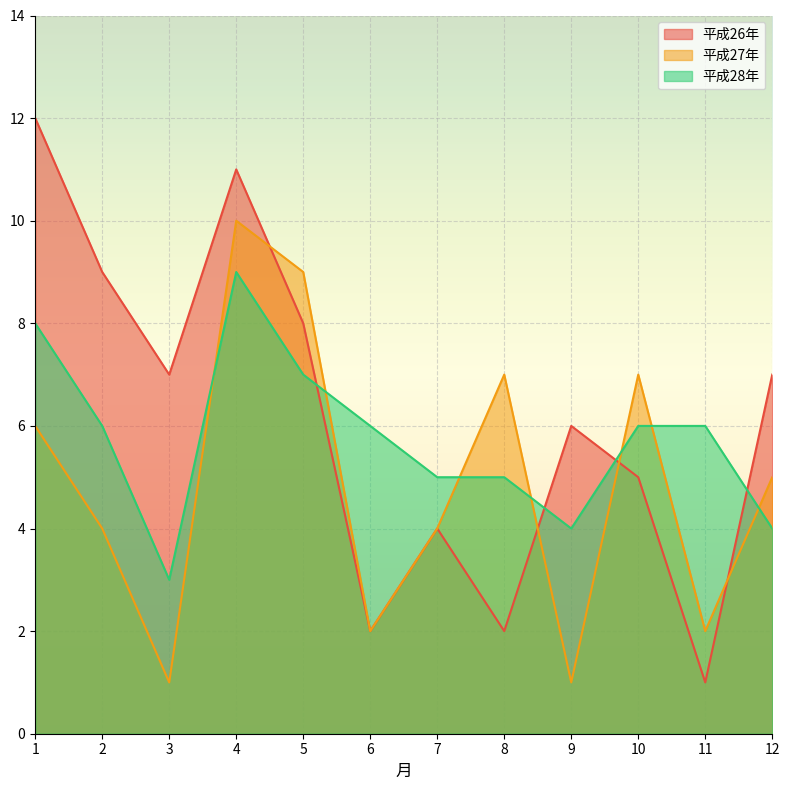

The 平成27年 series shows 1 at 3. True or false?

True